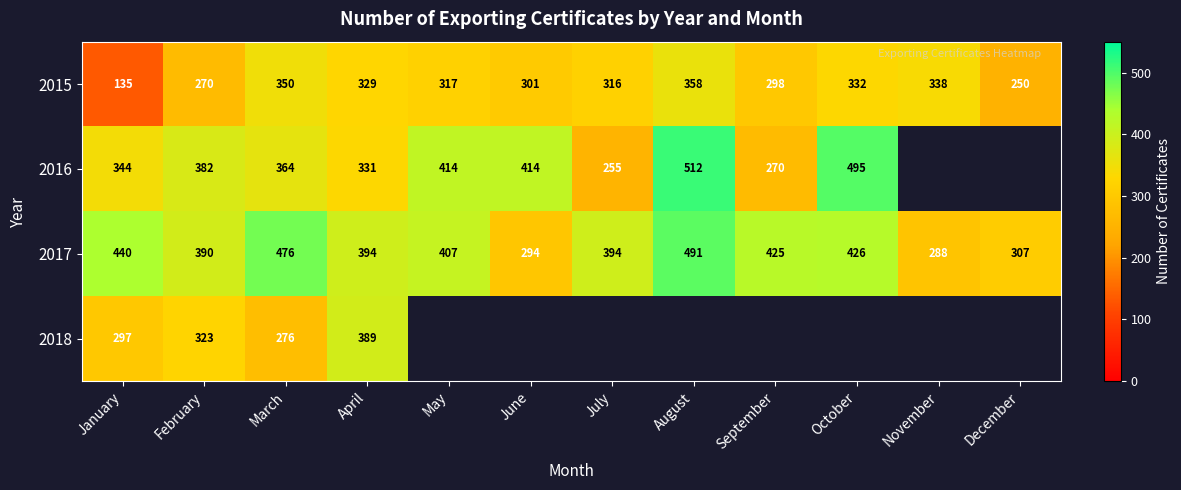

The value of 2017 at April is 394. True or false?

True